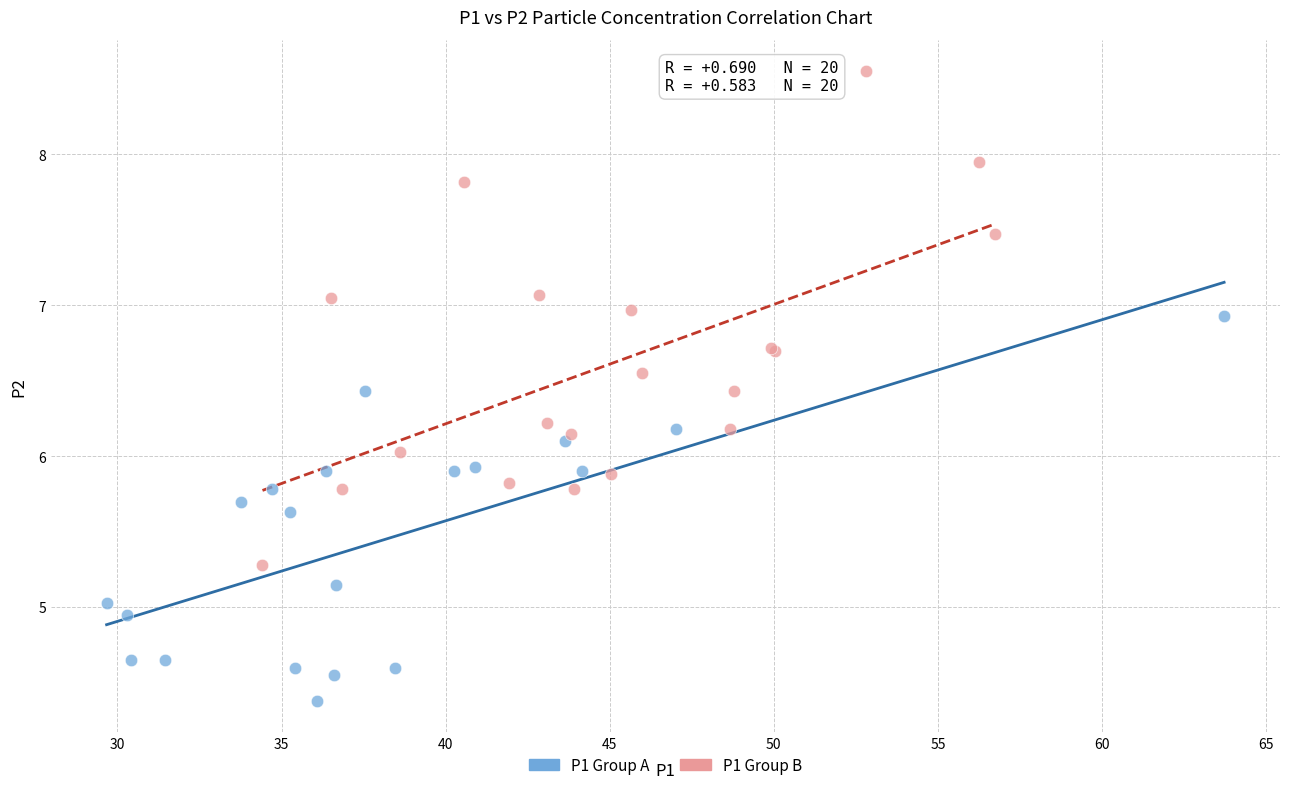

Which series reaches the minimum Y coordinate?

P1 Group A